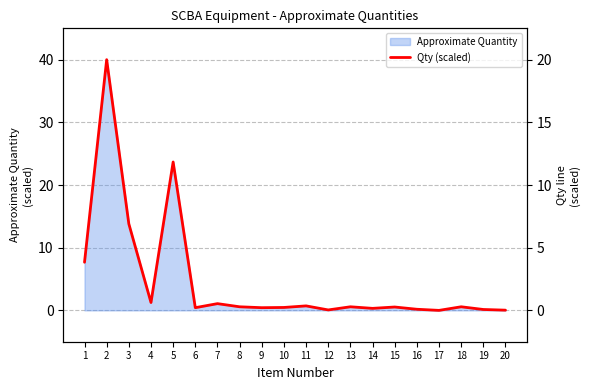

Reading left to right, what are all the values shown in this chart?

3.8	20.0	6.9	0.6	11.8	0.2	0.5	0.3	0.2	0.2	0.4	0.0	0.3	0.2	0.3	0.1	0.0	0.3	0.1	0.0